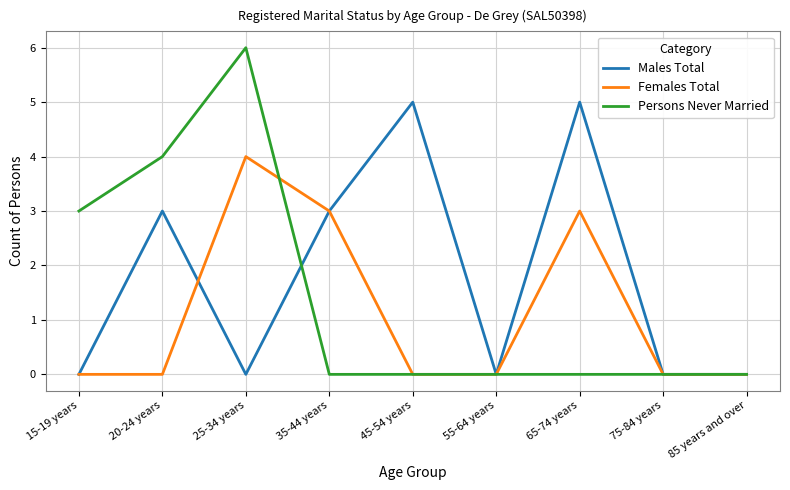

List the series in order of their overall mean, lowest first.

Females Total, Persons Never Married, Males Total